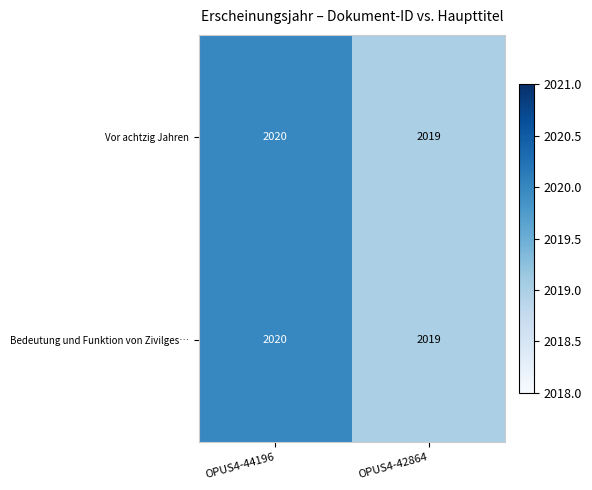

The Vor achtzig Jahren series shows 872 at OPUS4-44196. True or false?

False